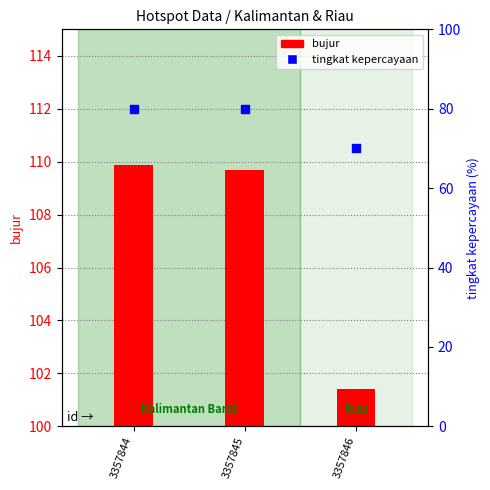

Which series has the largest Y range (max minus min)?

tingkat kepercayaan